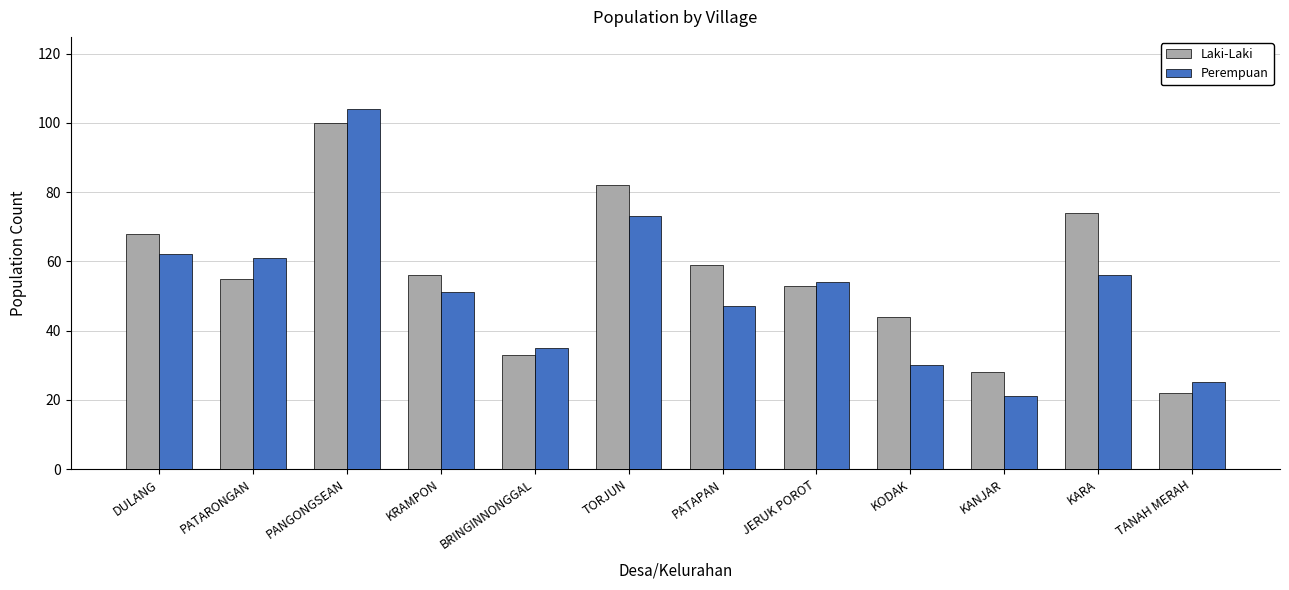

How many data points in Laki-Laki are less than 56?

6